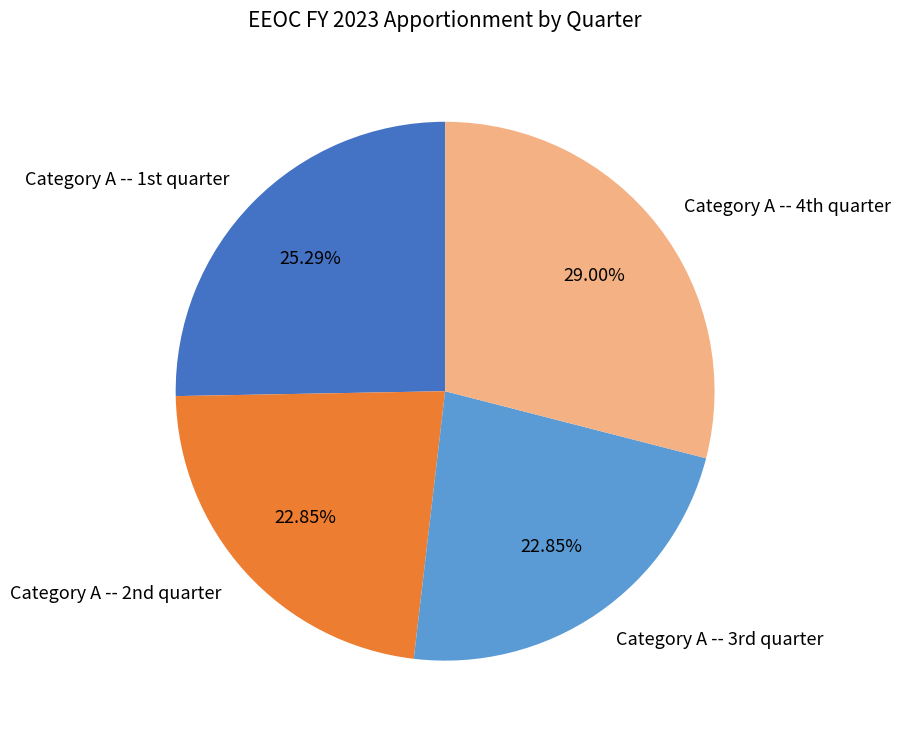

Is there any slice that represents more than half of the pie?

No